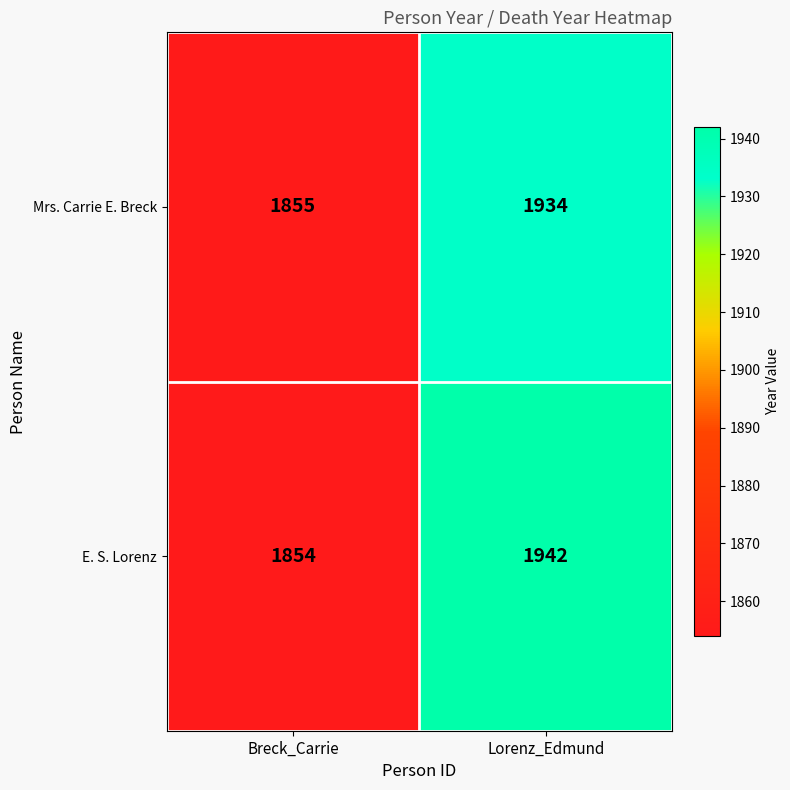

Count the number of categories in the chart.

2